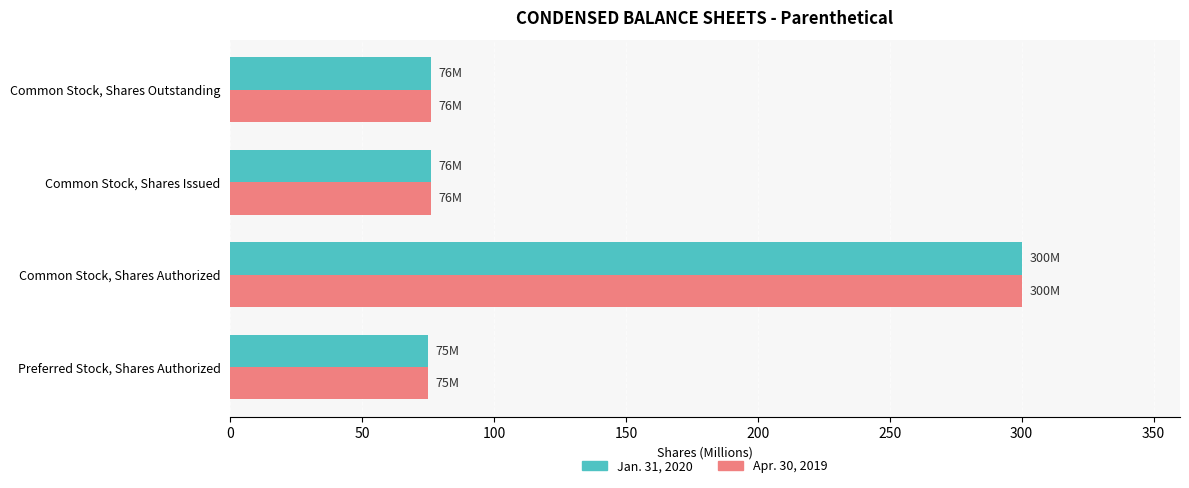

The value of Jan. 31, 2020 at Common Stock, Shares Outstanding is 76. True or false?

True